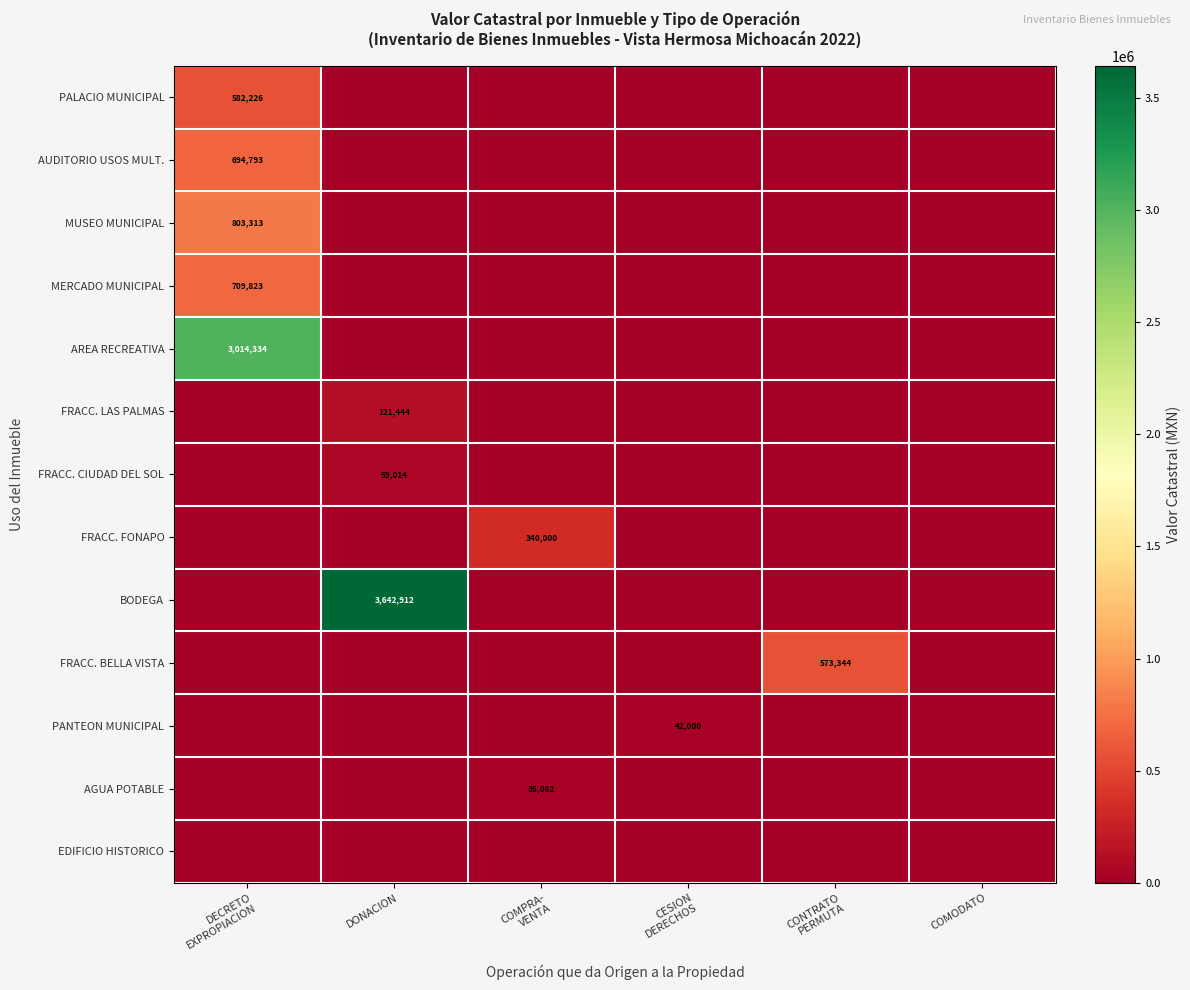

True or false: BODEGA has a value of 3642912 at DONACION.

True